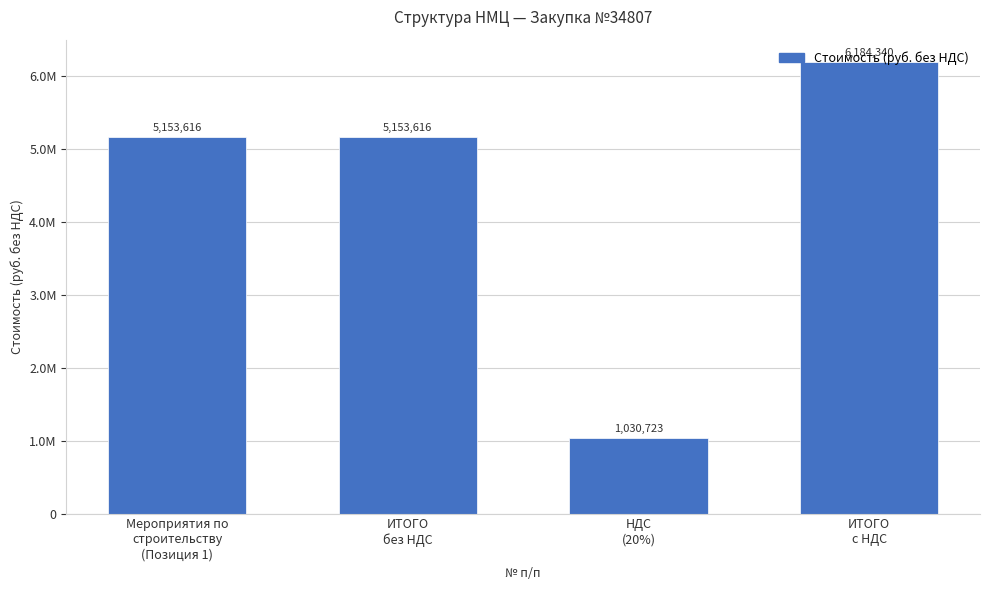

What position from the left is ИТОГО
с НДС?

4